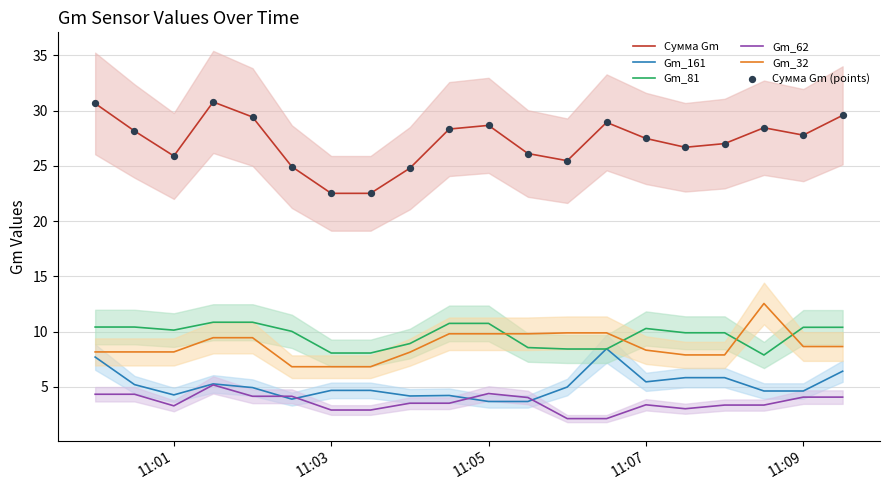

Which series has the largest total across all categories?

Сумма Gm